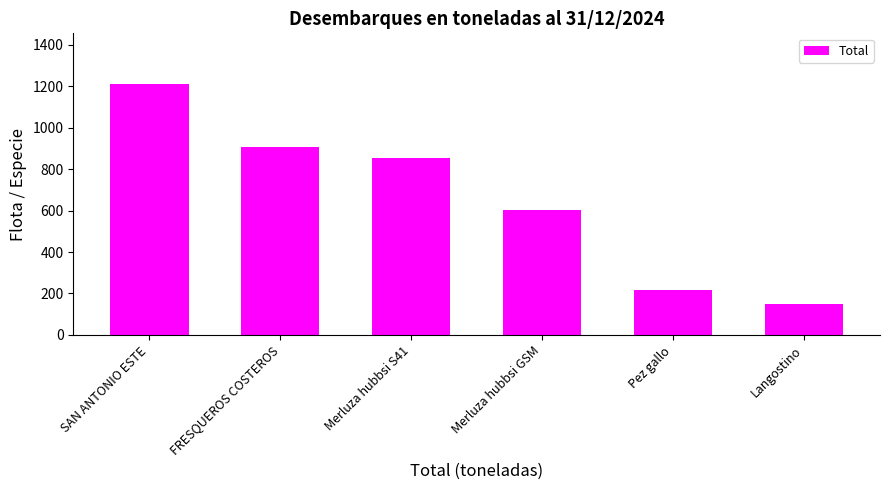

What is the difference between the values at Merluza hubbsi GSM and Pez gallo?

384.5